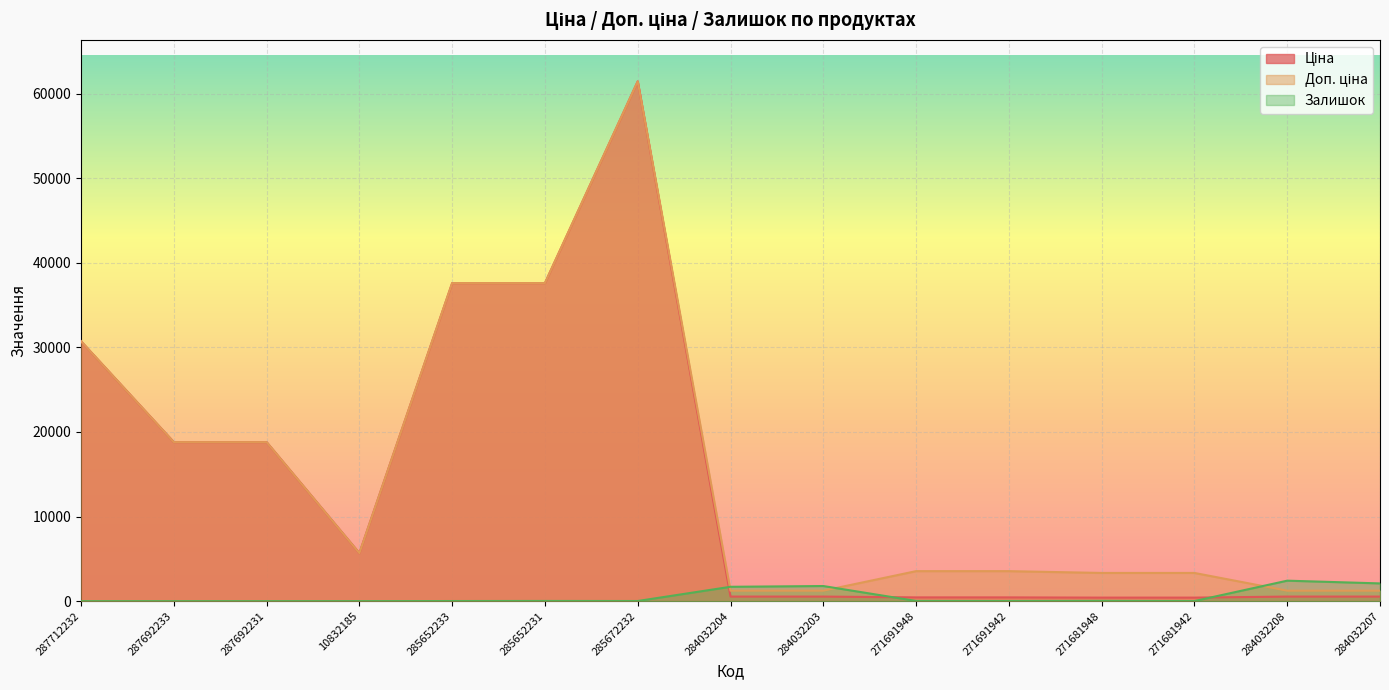

Count the number of data series in this chart.

3